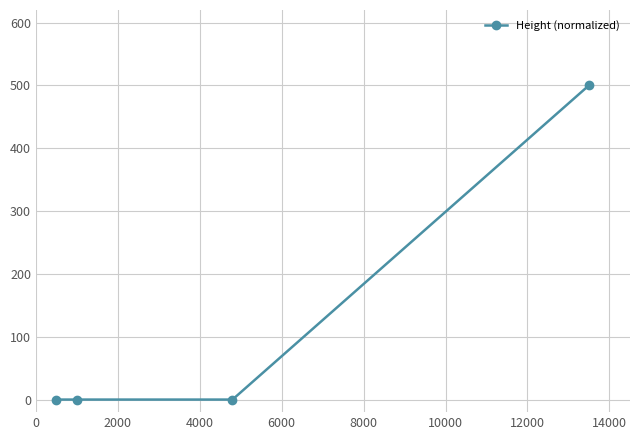

How many data points does each series have?

4